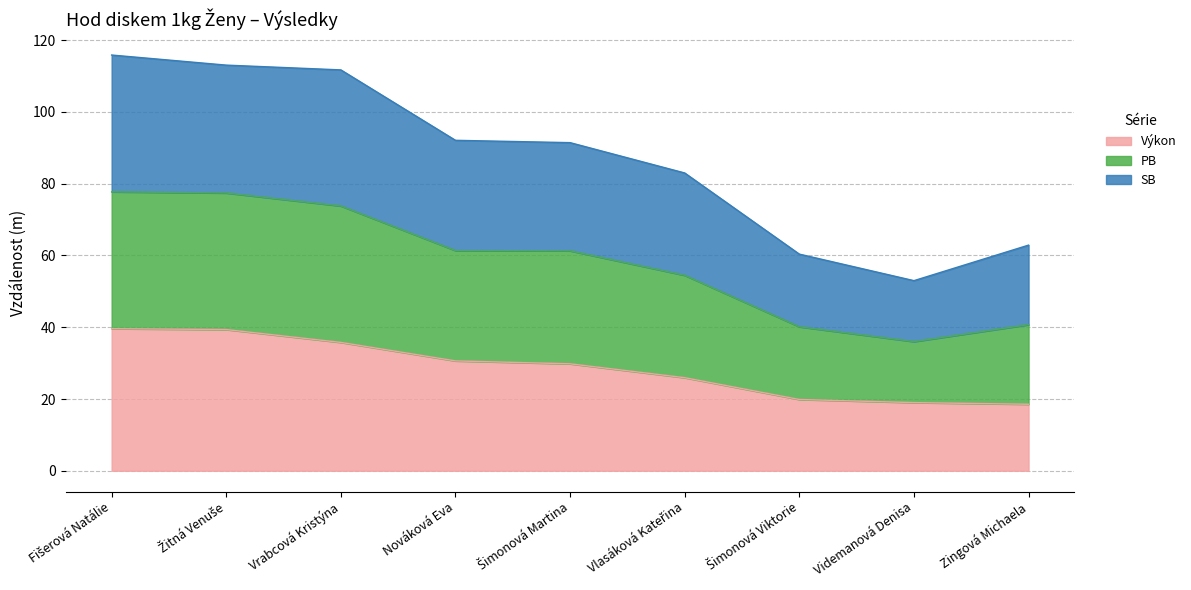

What is the lowest value of the Výkon series?

18.5